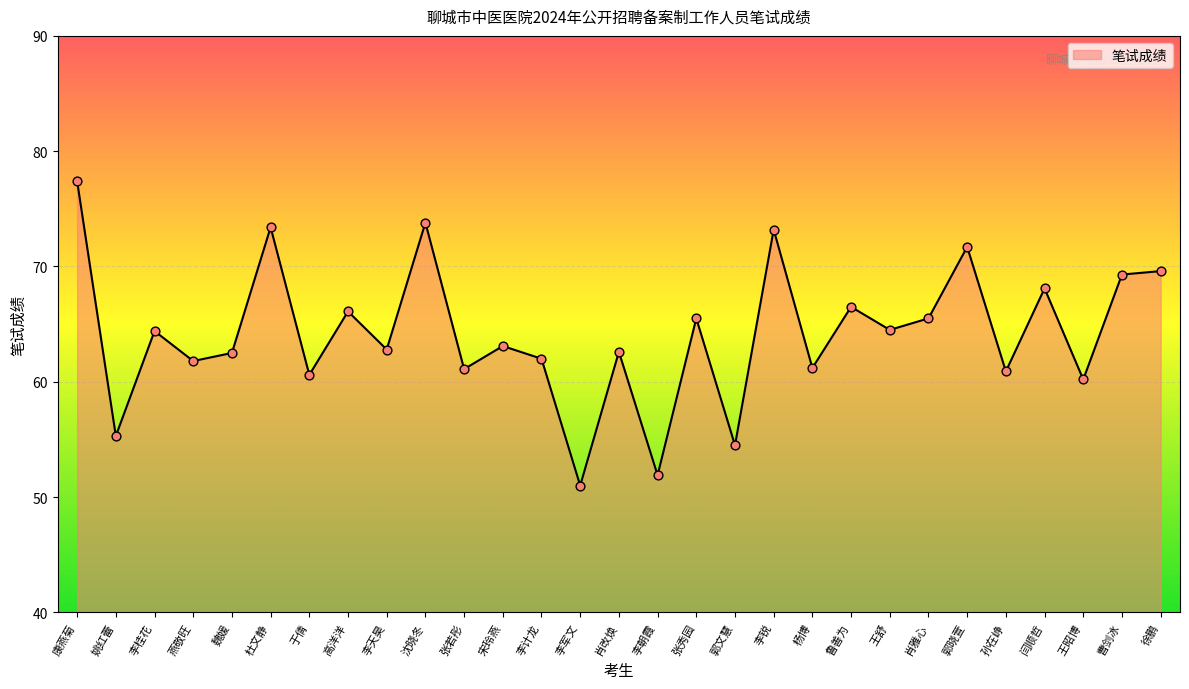

What is the change in value from 肖改焕 to 李锐?

+10.6